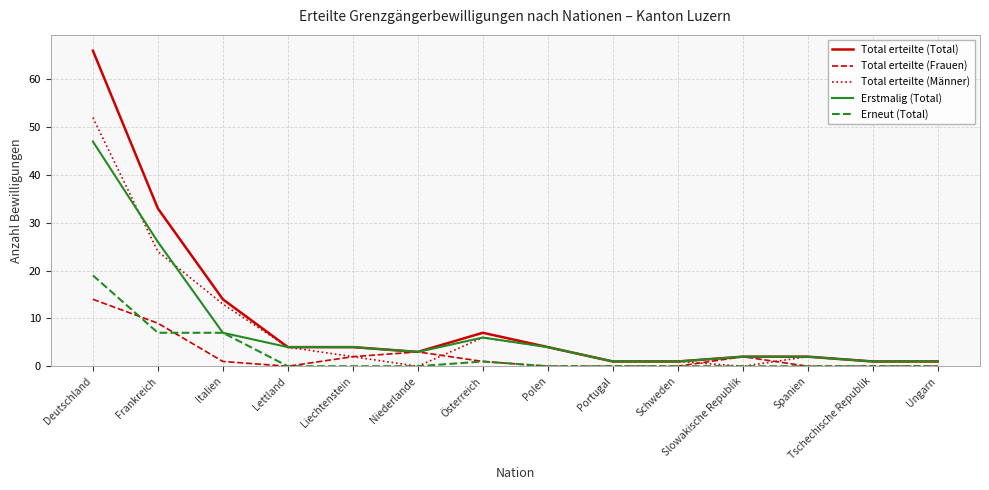

Where does the Erstmalig (Total) series first go above 4?

Deutschland